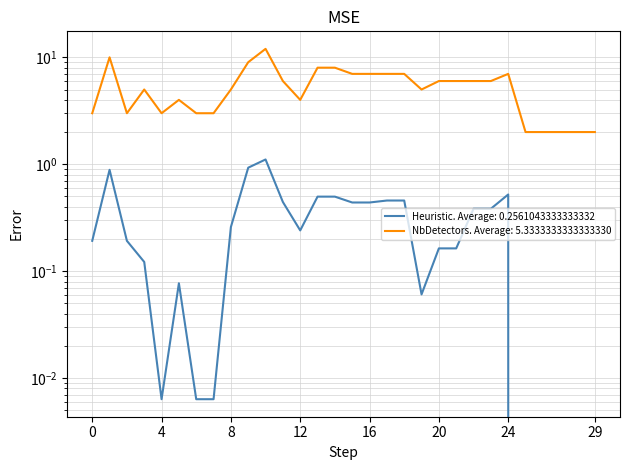

True or false: distance has a value of 3.3 at 21.

False